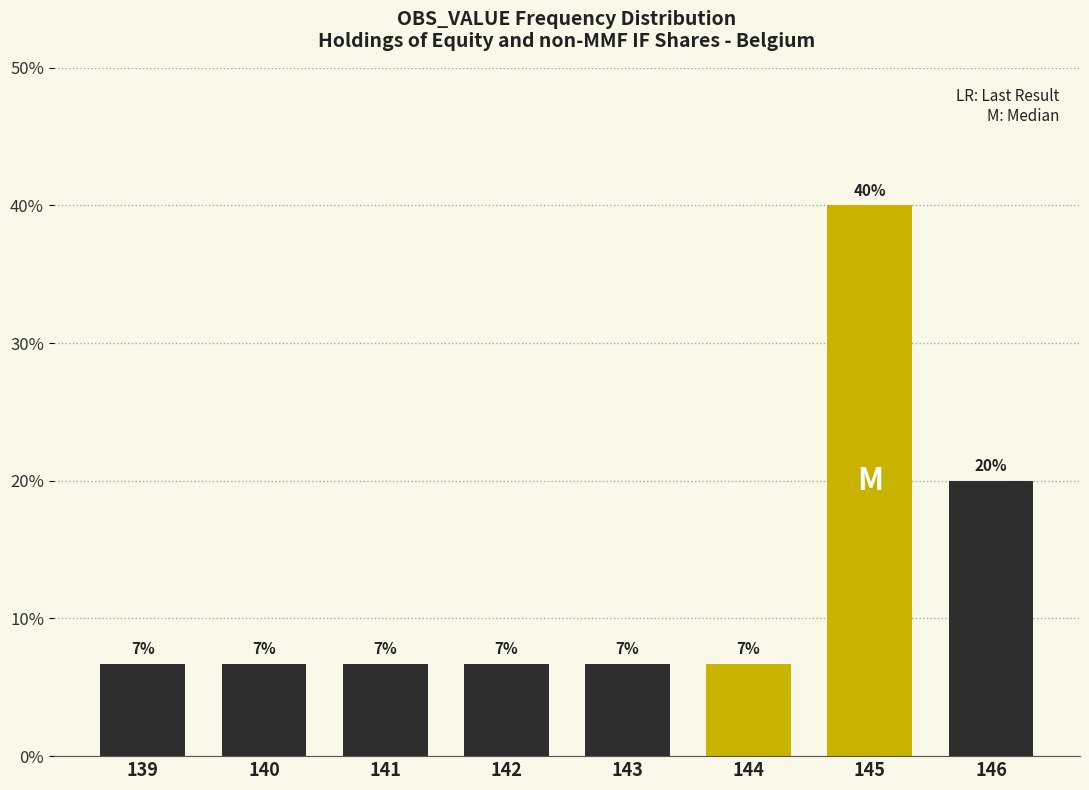

How many bars are there in total?

8